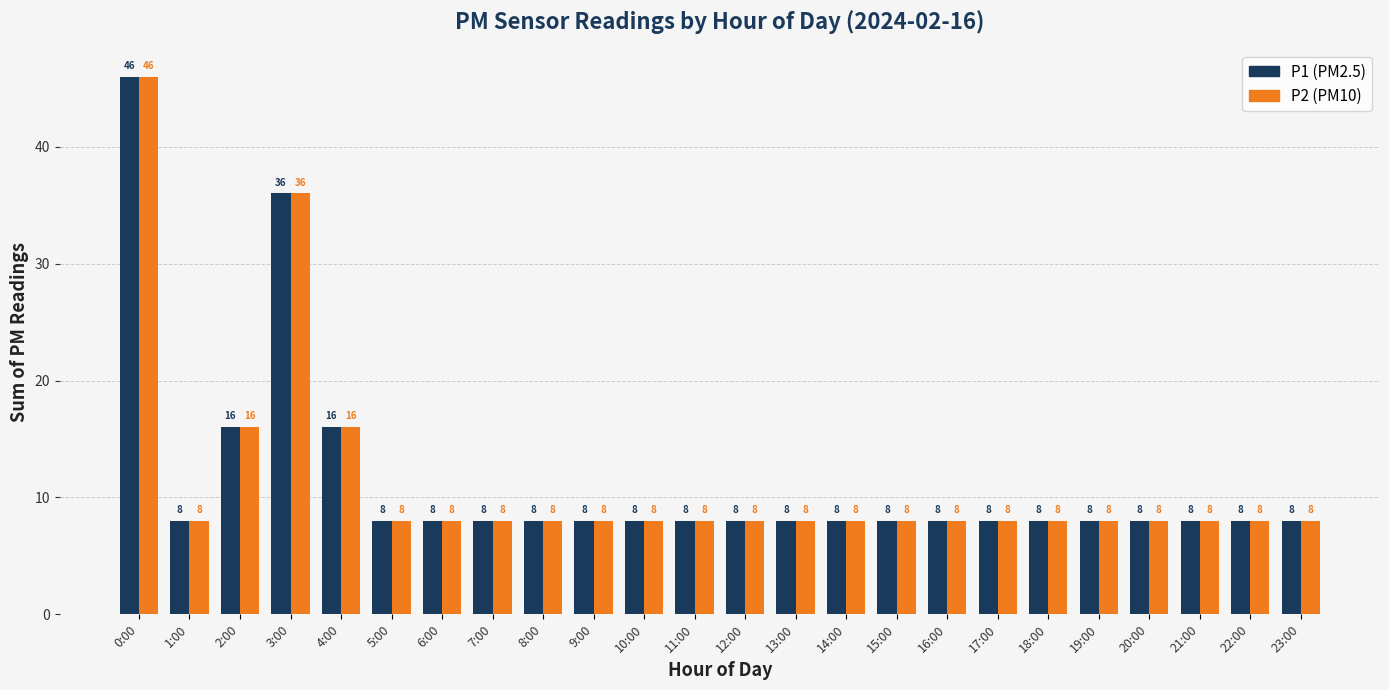

At which category is the sum across all series the highest?

0:00